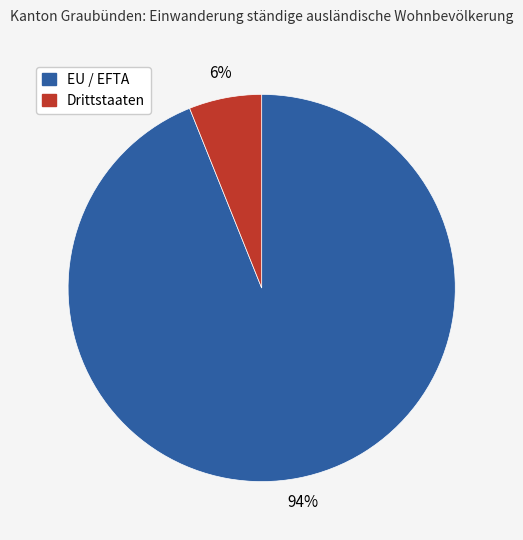

To the nearest percent, what is the average slice percentage?

50%